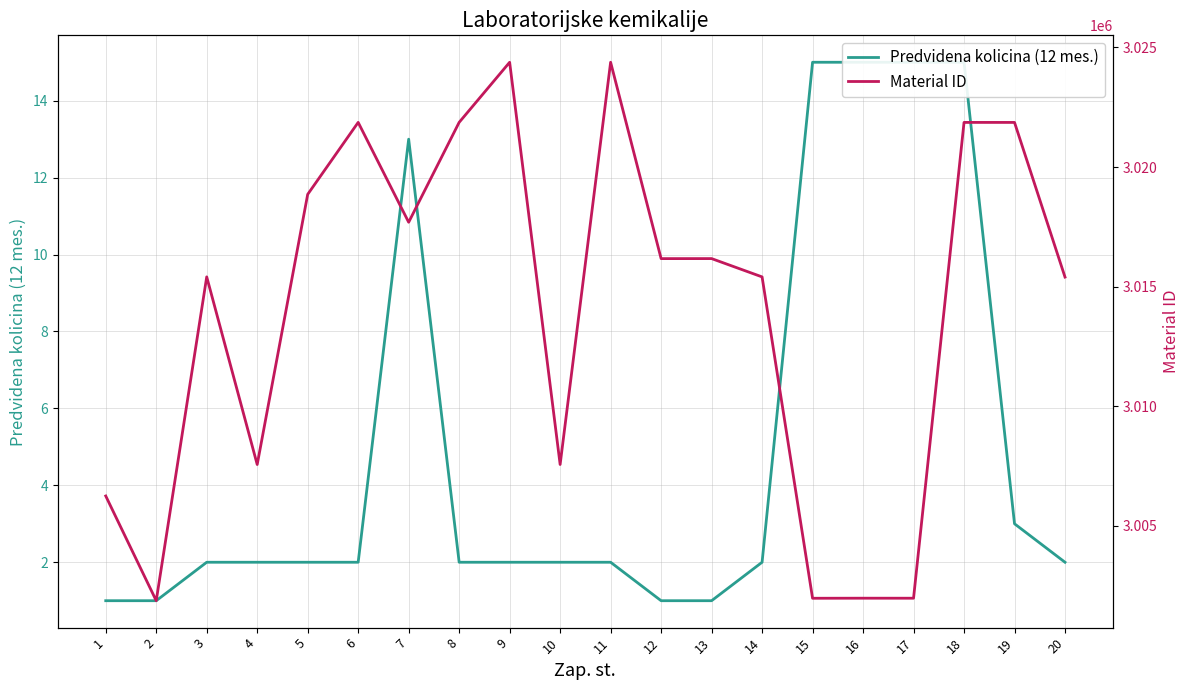

Between 3 and 14, which is larger?

3